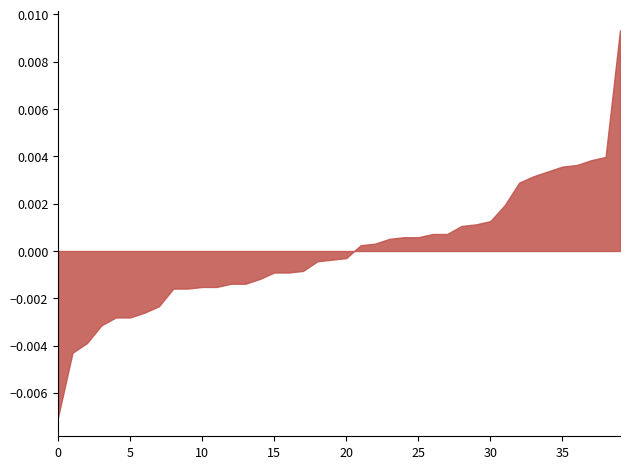

Does the chart have visible grid lines?

No